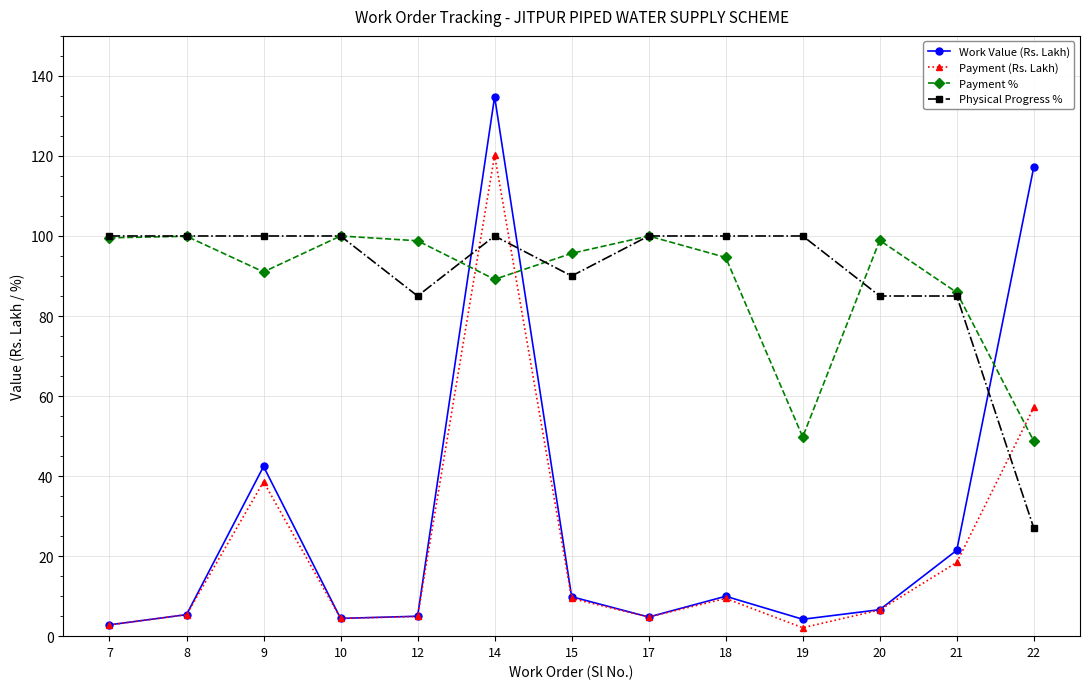

True or false: Payment (Rs. Lakh) has more than 1 interior local peaks.

True